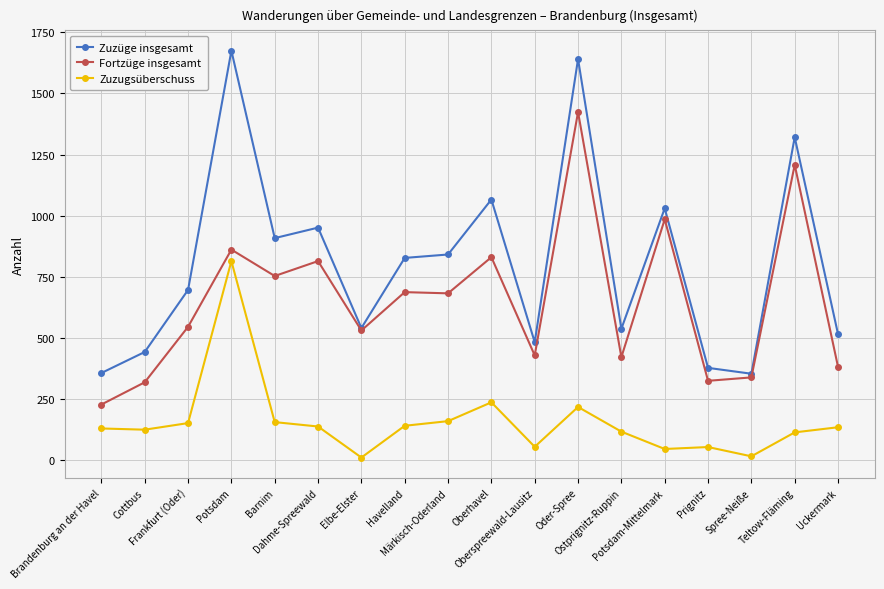

True or false: Zuzugsüberschuss has more than 2 interior local peaks.

True